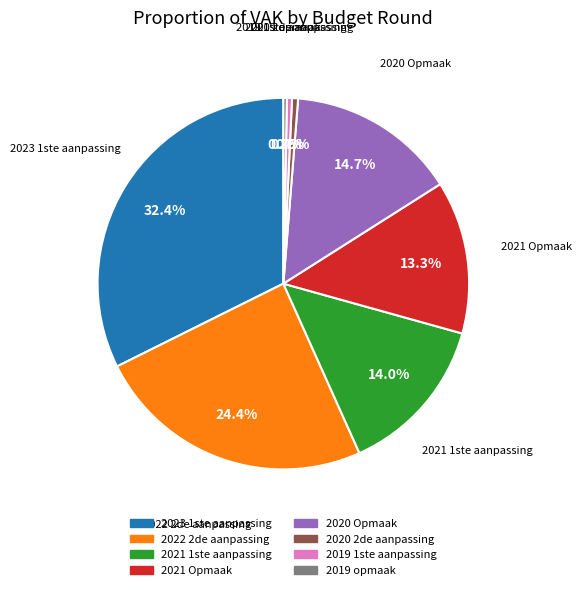

How many slices are in this pie chart?

8